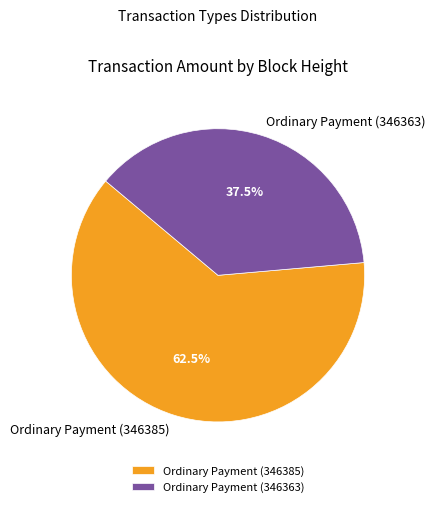

Which has a higher value, Ordinary Payment (346385) or Ordinary Payment (346363)?

Ordinary Payment (346385)